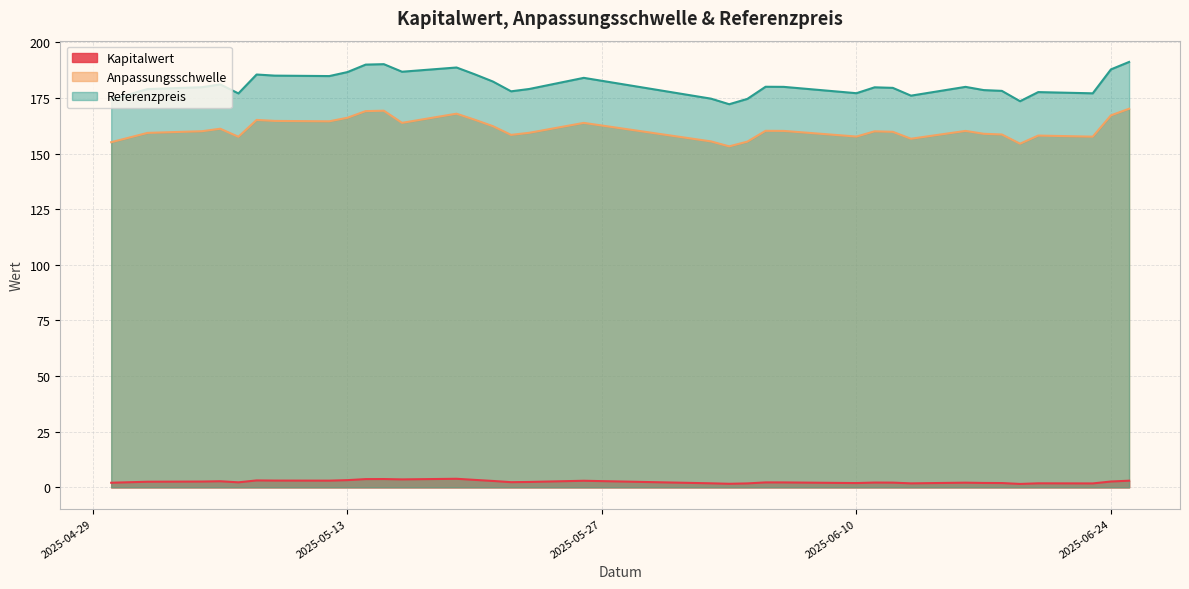

Which series has the largest total across all categories?

Referenzpreis